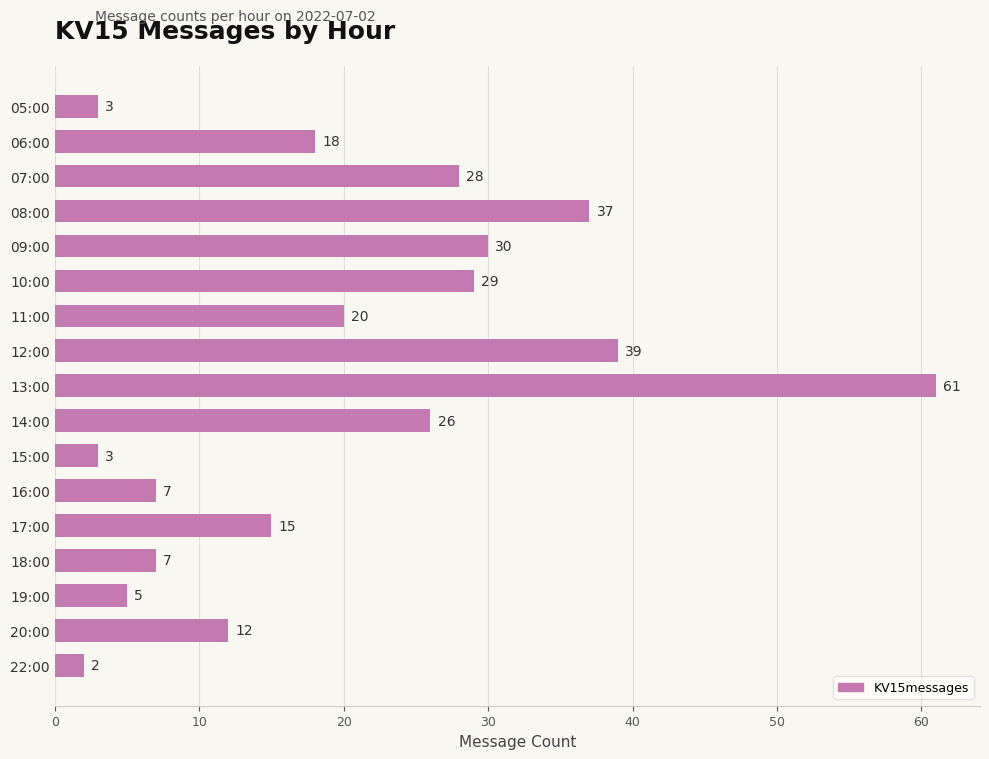

How many distinct data groups are displayed?

1